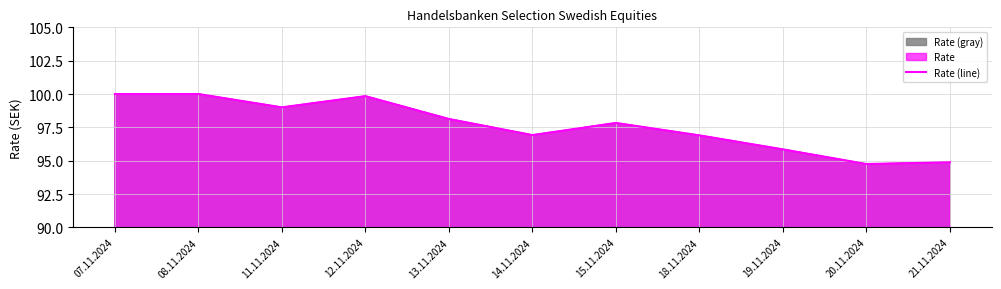

What is the sum of the values at 19.11.2024 and 12.11.2024?

195.7